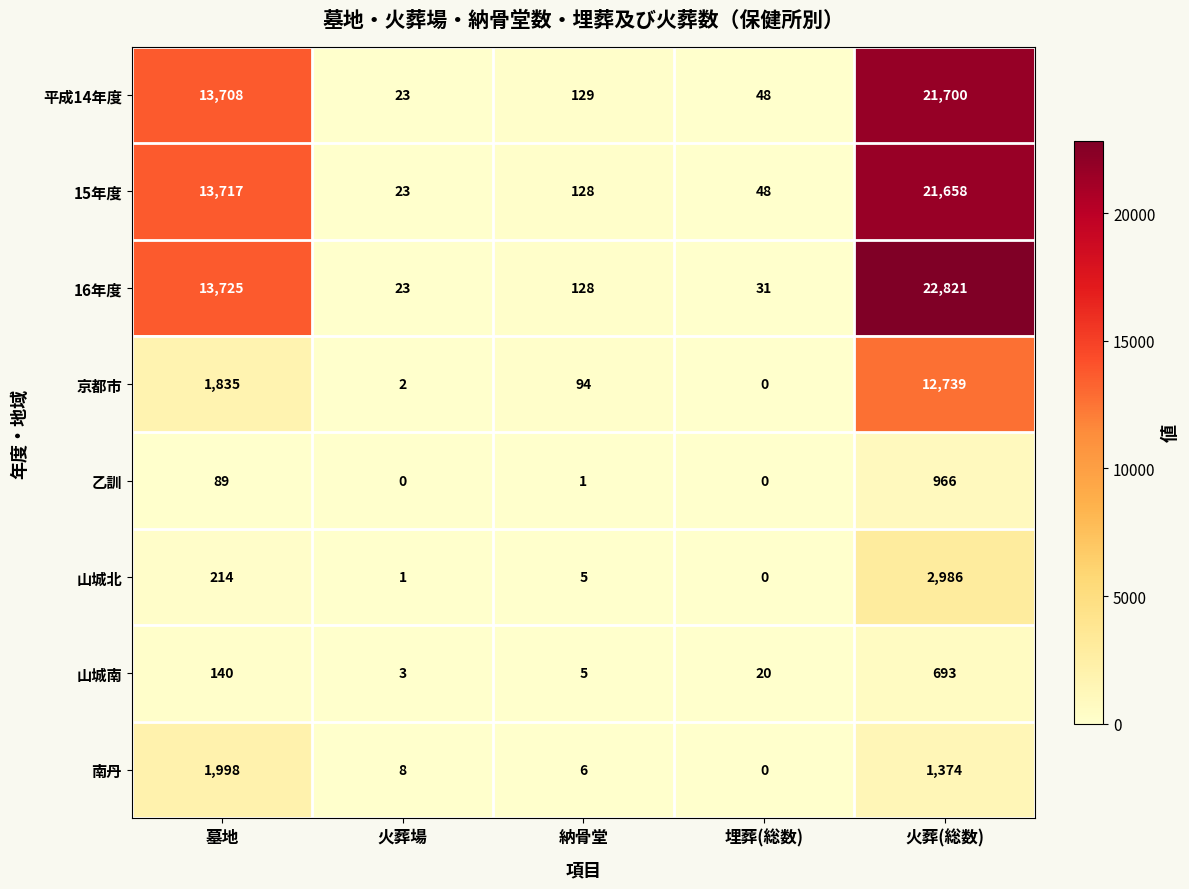

Which series has the largest range (max minus min)?

16年度